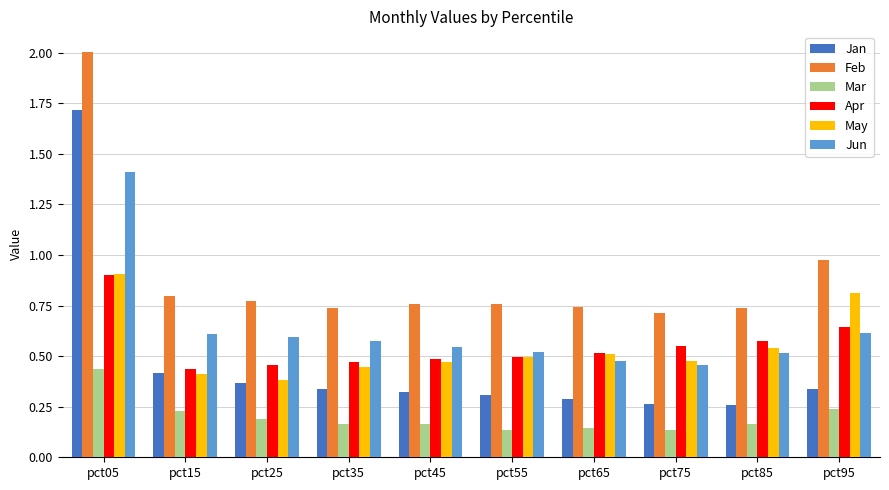

At which label is Feb closest to 1?

pct95